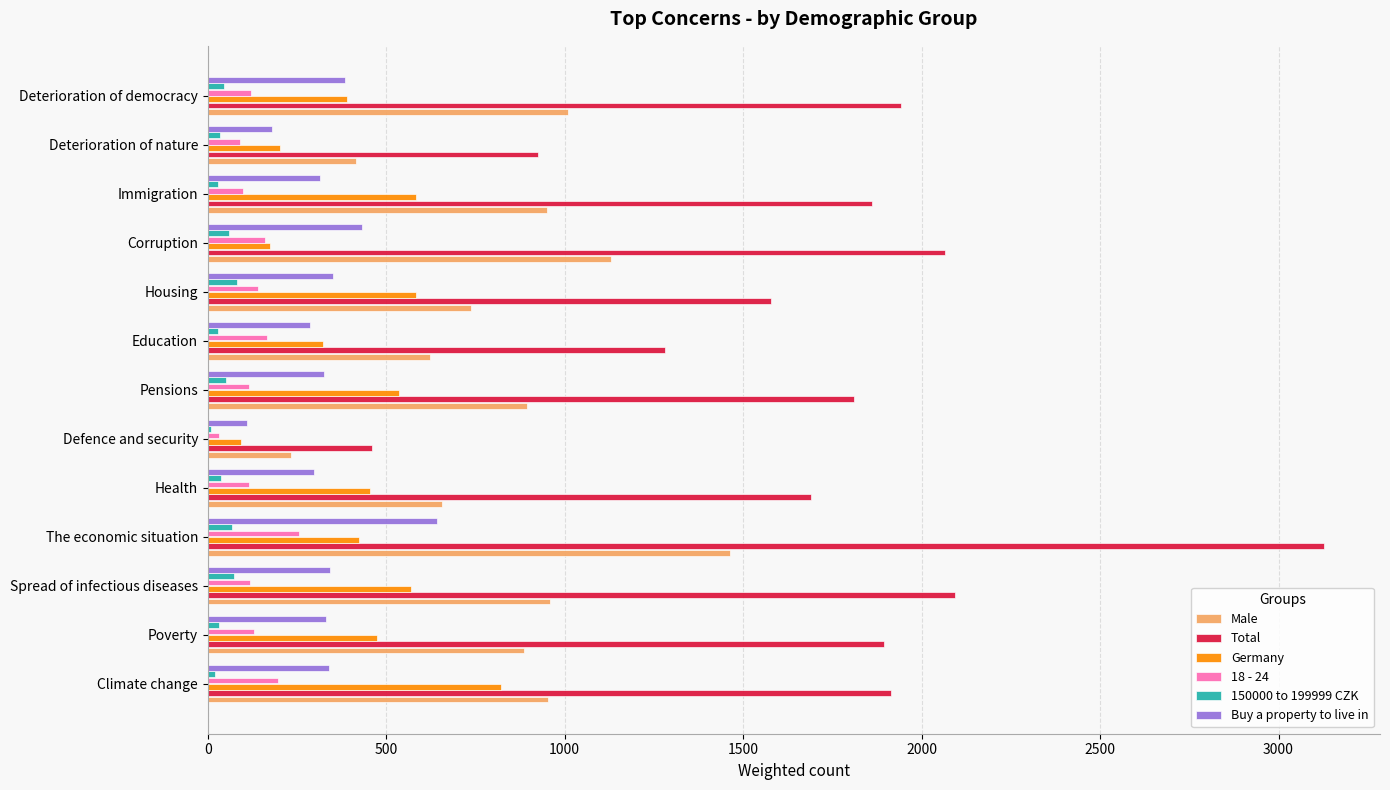

At which category is the sum across all series the highest?

The economic situation